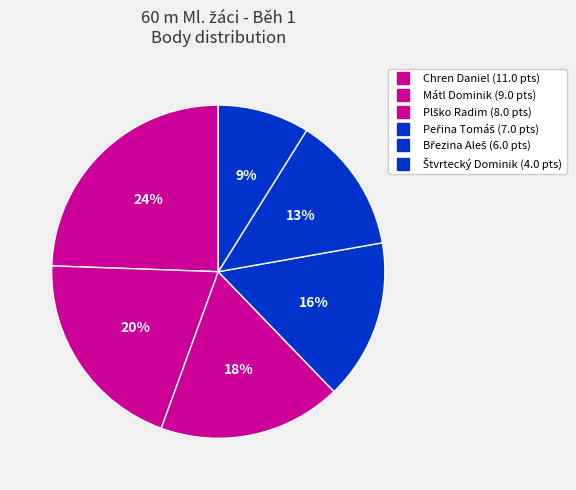

Count the number of slices in the pie.

6